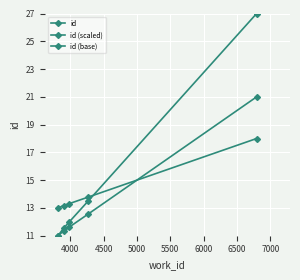

How many series are shown in this chart?

3